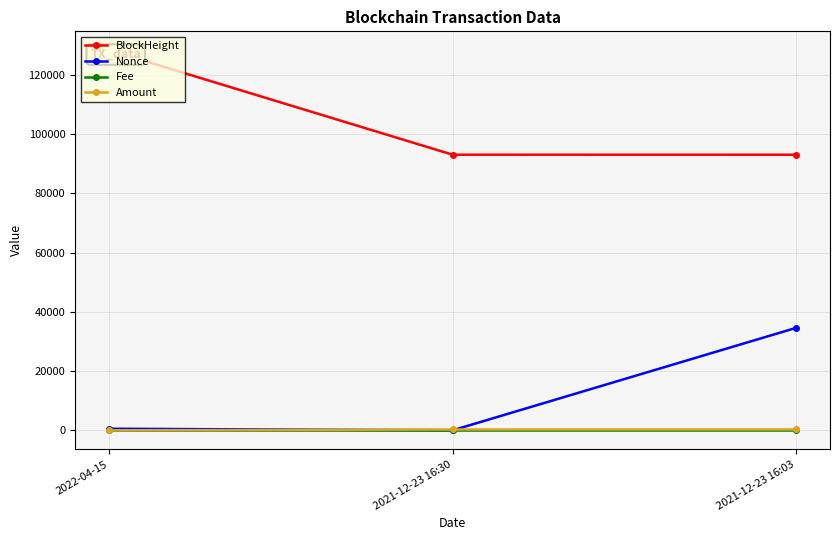

Reading right to left, extract all data points from this chart.

BlockHeight: 2021-12-23 16:03=93019.0	2021-12-23 16:30=93025.0	2022-04-15=128255.0
Nonce: 2021-12-23 16:03=34538.0	2021-12-23 16:30=0.0	2022-04-15=532.0
Fee: 2021-12-23 16:03=0.0	2021-12-23 16:30=0.0	2022-04-15=0.0
Amount: 2021-12-23 16:03=275.5	2021-12-23 16:30=274.5	2022-04-15=0.0